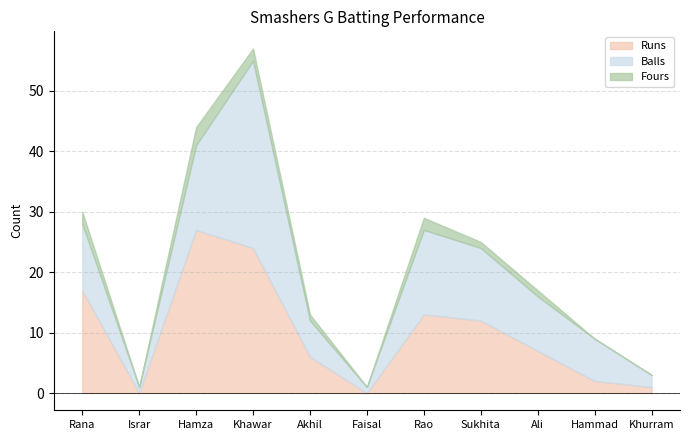

Reading right to left, list all the values displayed in this chart.

Runs: Khurram Nawaz=1	Hammad Zaidi=2	Ali Bangash=7	Sukhita N=12	Rao Iqbal=13	Faisal Mustafa=0	Akhil Nagariya=6	Khawar Ali=24	Hamza Bangash=27	Israr Ul Haq=0	Rana Ali=17
Balls: Khurram Nawaz=2	Hammad Zaidi=7	Ali Bangash=9	Sukhita N=12	Rao Iqbal=14	Faisal Mustafa=1	Akhil Nagariya=6	Khawar Ali=31	Hamza Bangash=14	Israr Ul Haq=1	Rana Ali=11
Fours: Khurram Nawaz=0	Hammad Zaidi=0	Ali Bangash=1	Sukhita N=1	Rao Iqbal=2	Faisal Mustafa=0	Akhil Nagariya=1	Khawar Ali=2	Hamza Bangash=3	Israr Ul Haq=0	Rana Ali=2